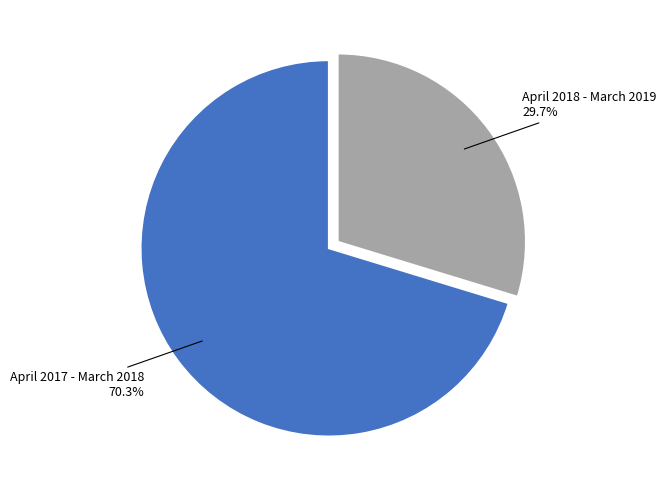

To the nearest percent, what is the difference between the April 2018 - March 2019 and April 2017 - March 2018 slice percentages?

41%